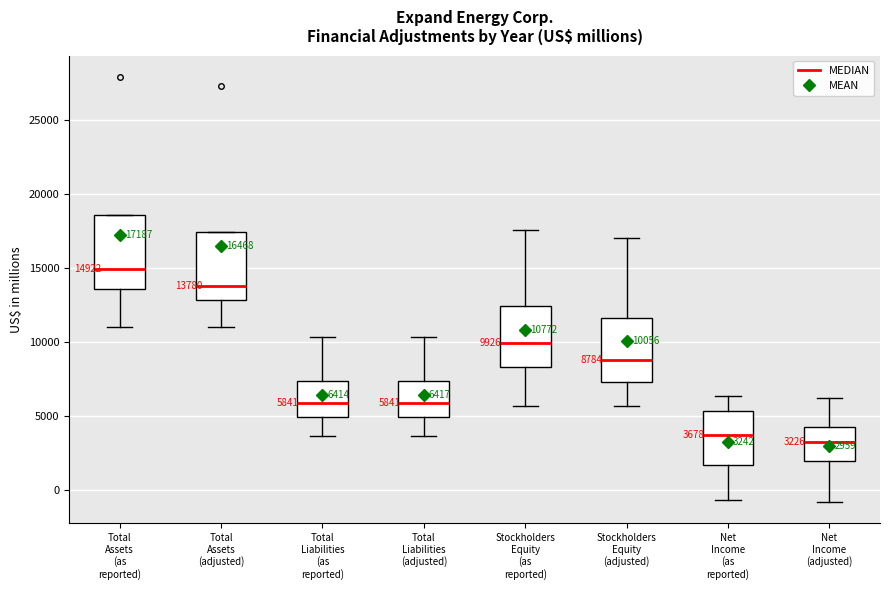

Which box's median line is the highest?

Total Assets (as reported)